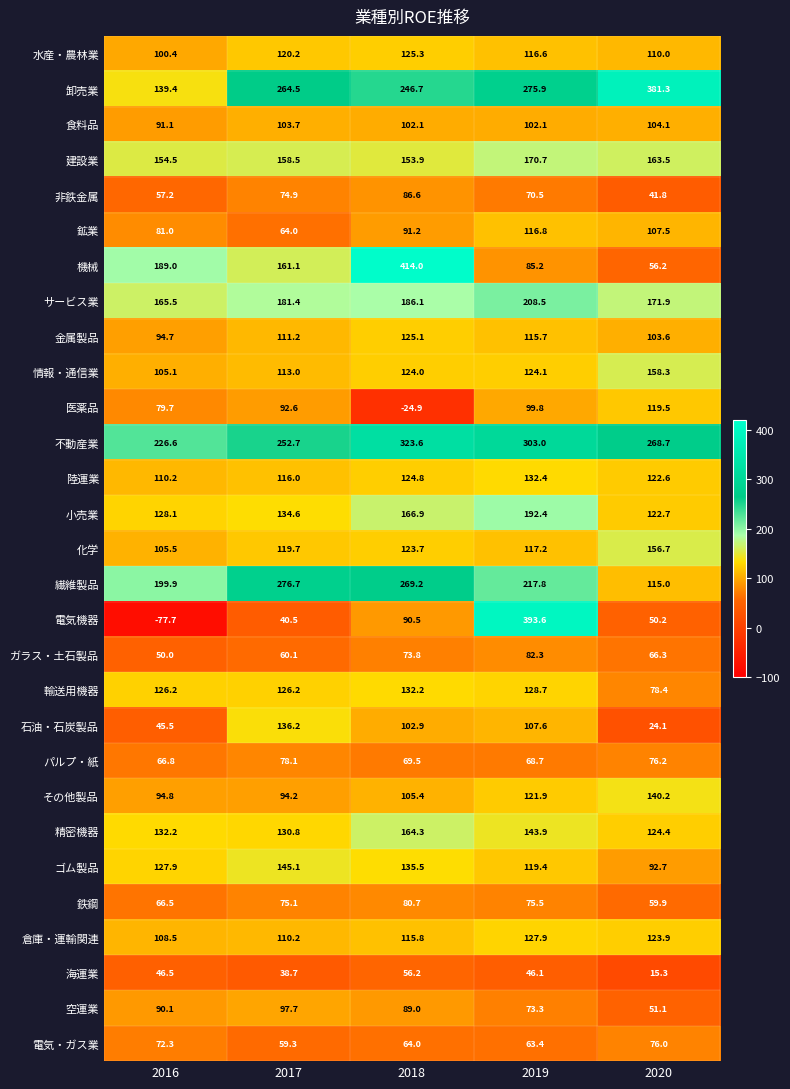

What is the maximum value shown in the chart?

414.0